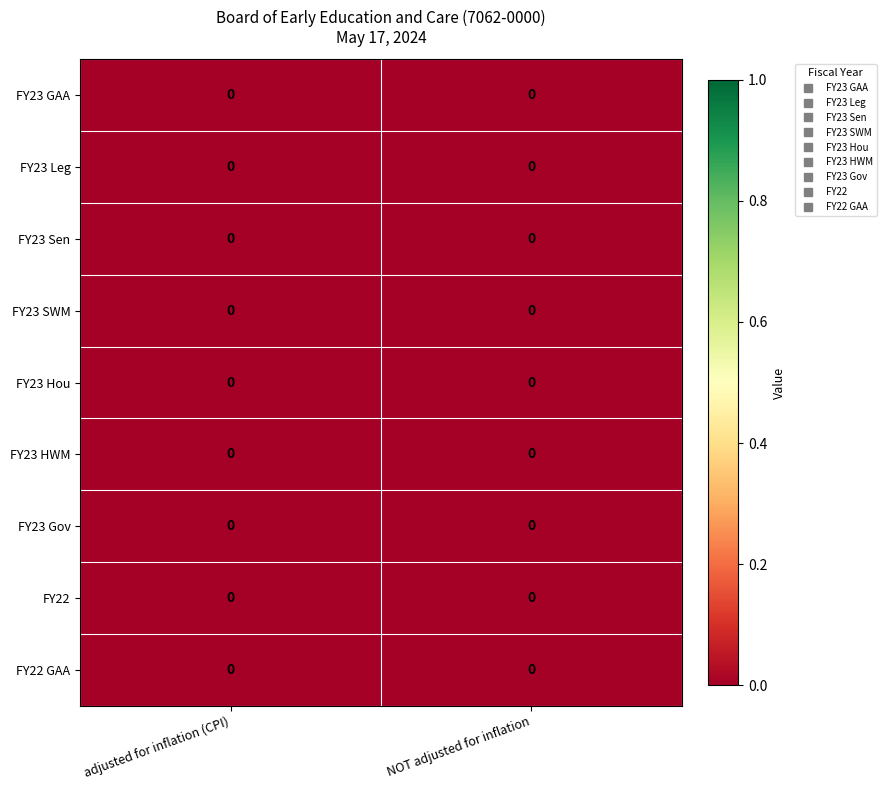

Which has a higher value, NOT adjusted for inflation or adjusted for inflation (CPI)?

adjusted for inflation (CPI)